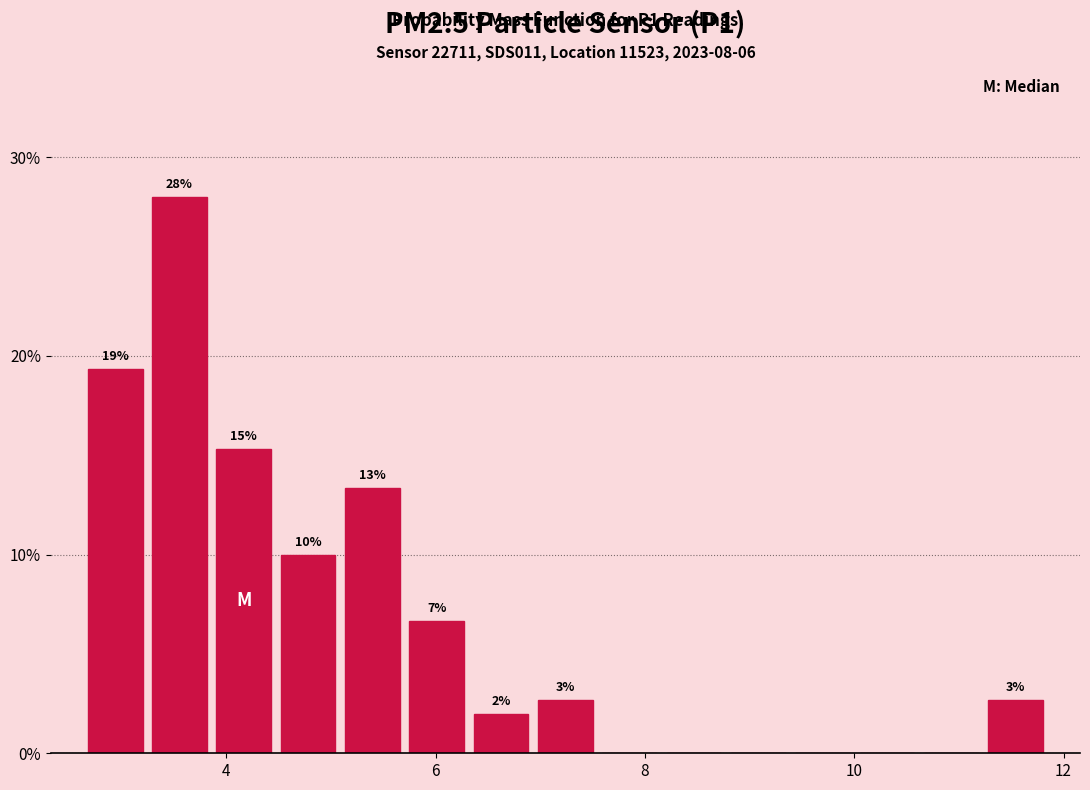

Read against the x-axis, roughly where is the centre of the tallest bar?

3.6